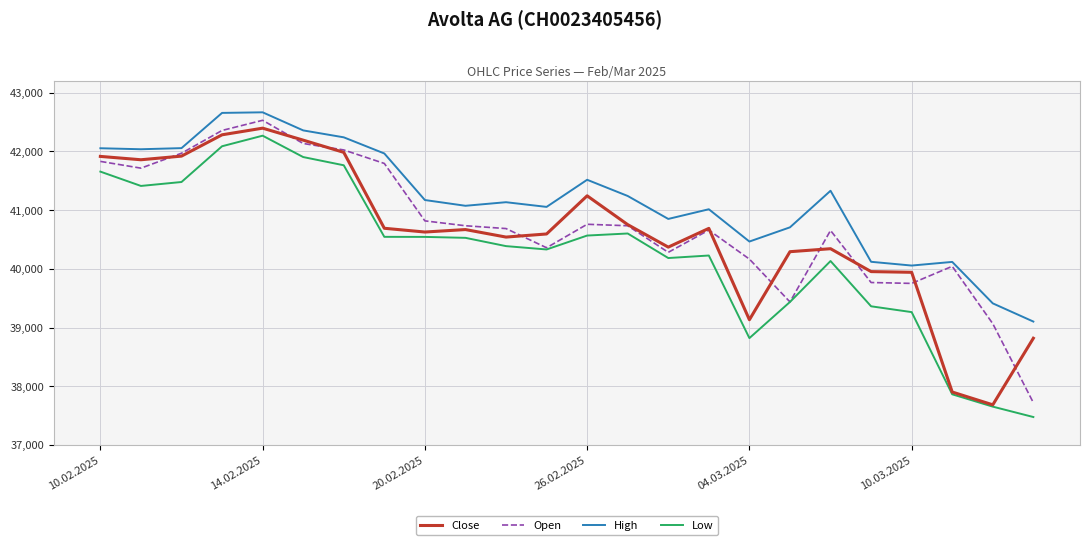

What is the difference between the maximum and minimum values in the Low series?

4792